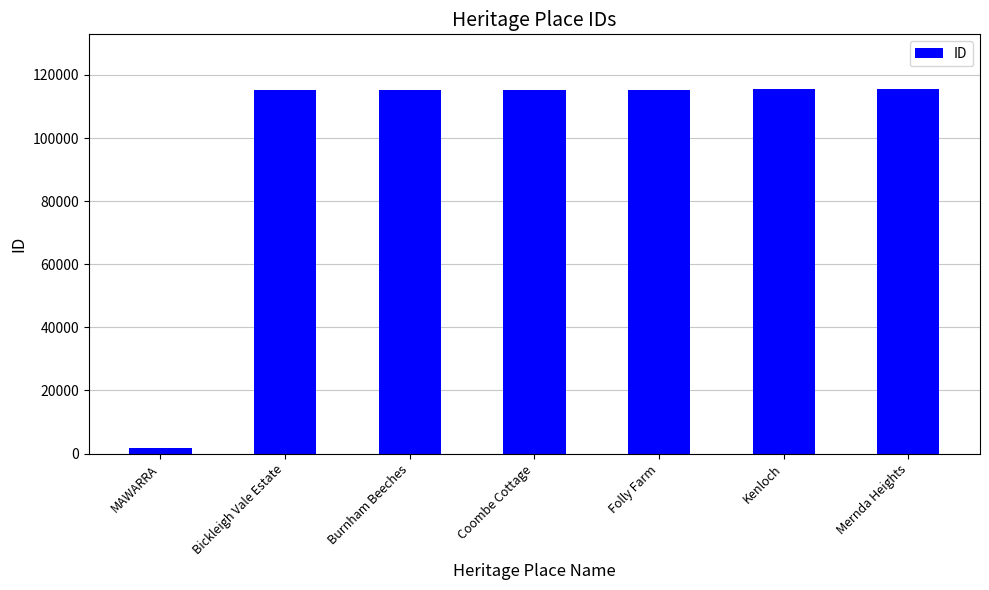

What is the minimum value shown in the chart?

1885